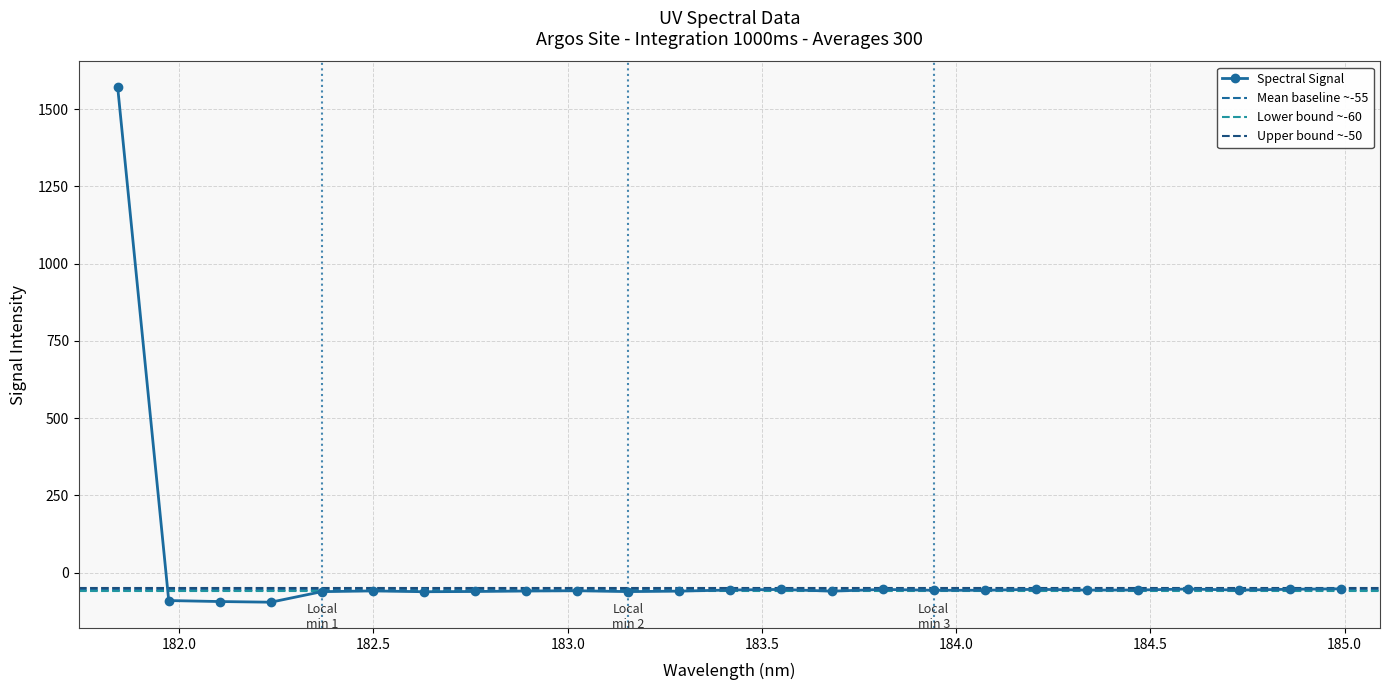

What is the value of the Spectral Signal point at the 9th from the left?

-59.3